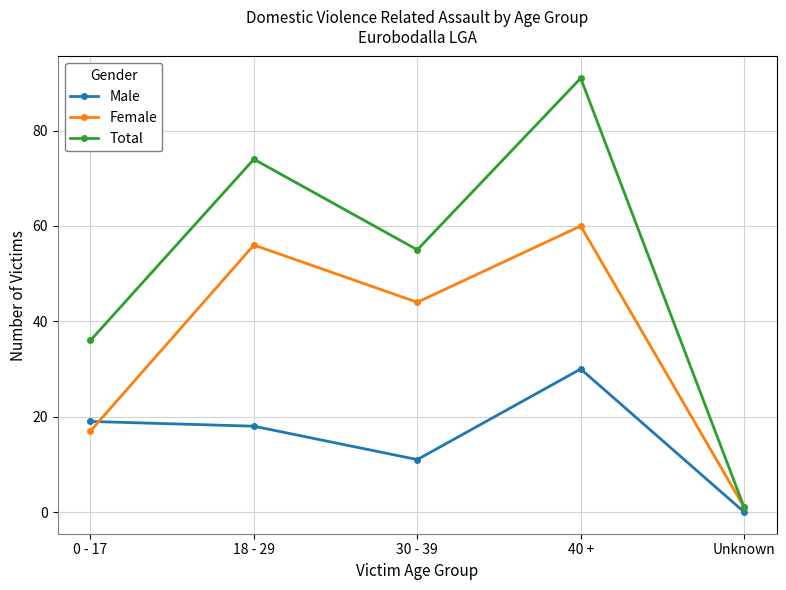

True or false: Total has a value of 74 at 18 - 29.

True